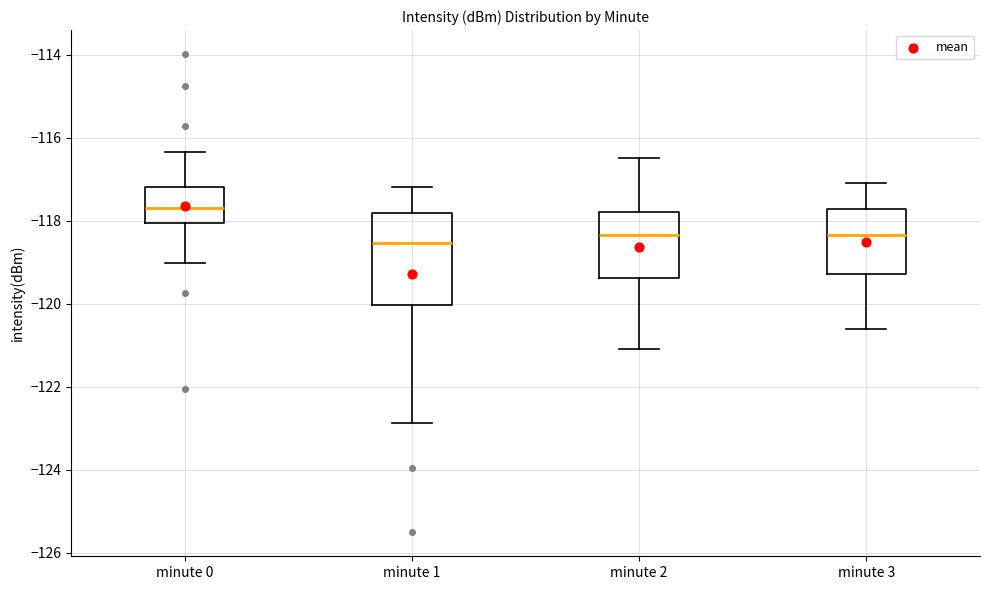

Reading left to right, transcribe this box plot: for each box, give where its median line is, the range the box spans, and where its two whiskers end, as read against the y-axis. The values are not printed on the chart, so give them approximately, as read against the axis.

minute 0: median -117.6, box -118.0 to -117.2, whiskers -119.0 to -116.4
minute 1: median -118.6, box -120.0 to -117.8, whiskers -122.8 to -117.2
minute 2: median -118.4, box -119.4 to -117.8, whiskers -121.0 to -116.4
minute 3: median -118.4, box -119.2 to -117.8, whiskers -120.6 to -117.0